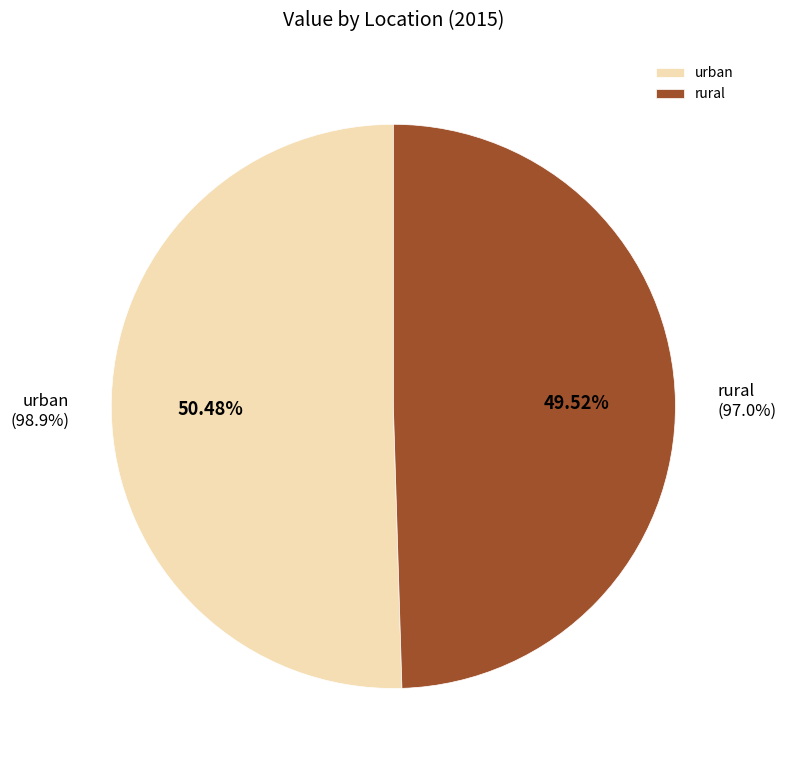

The urban slice represents 50% of the pie. True or false?

True